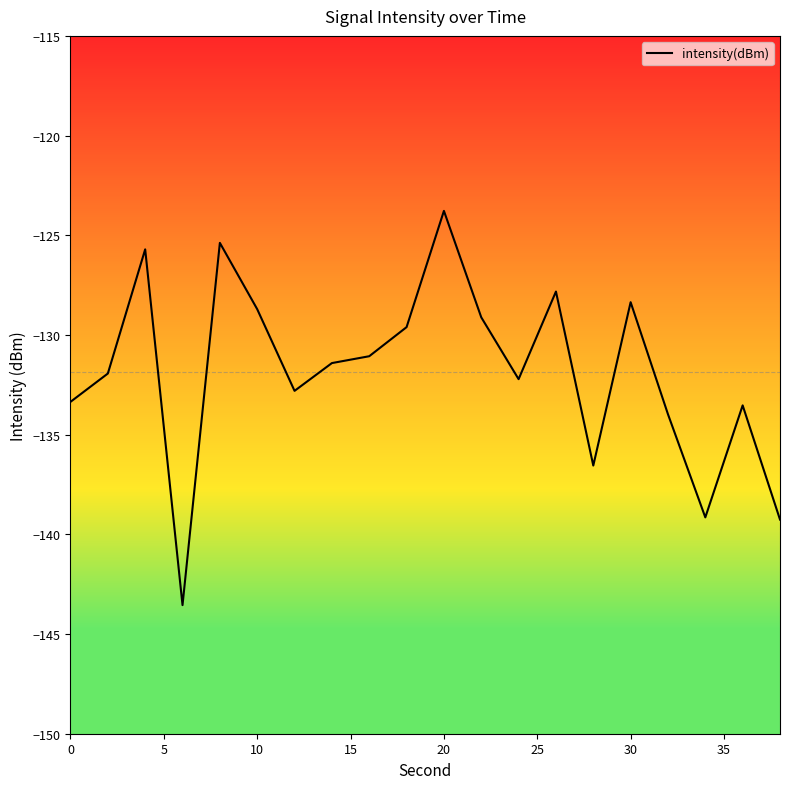

Does the chart display data point markers on the line(s)?

No